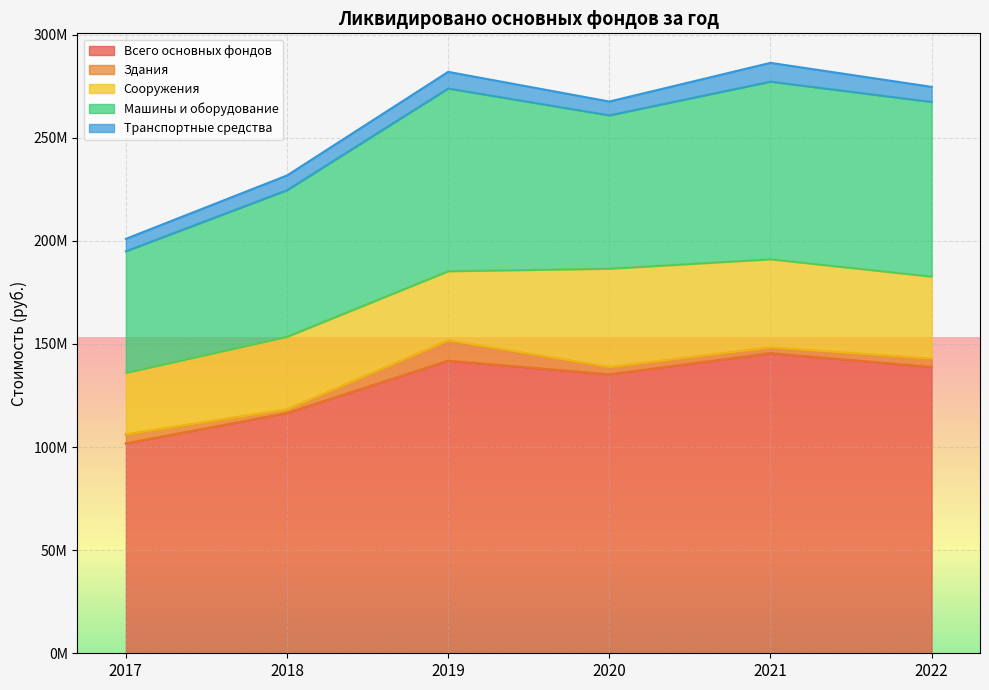

What is the average value of the Транспортные средства series?

7391997